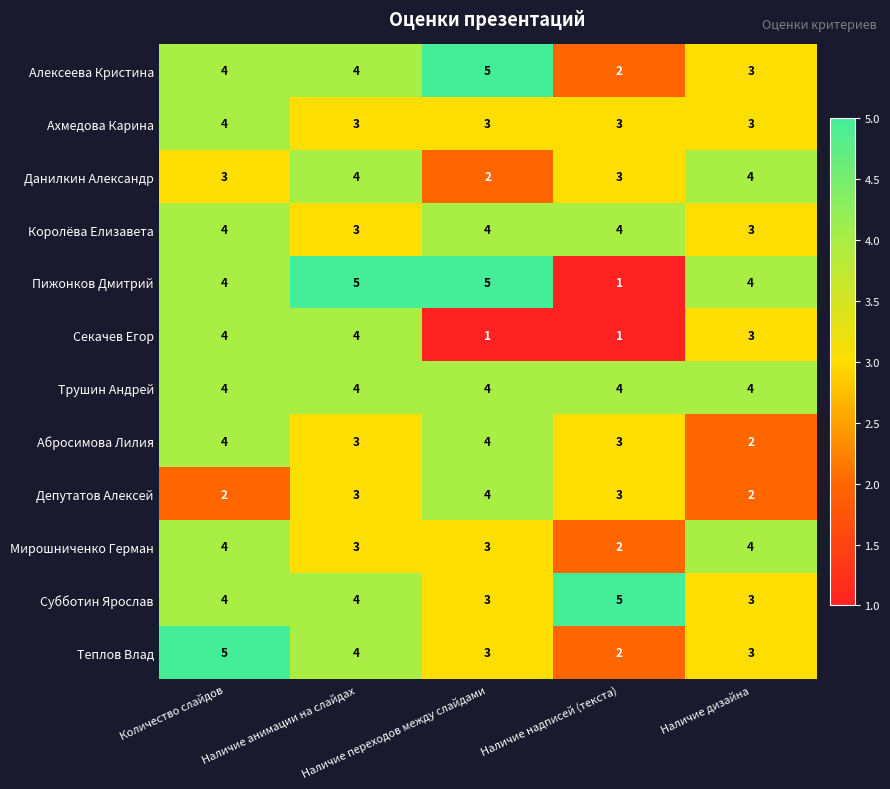

What is the sum of all Абросимова Лилия values?

16